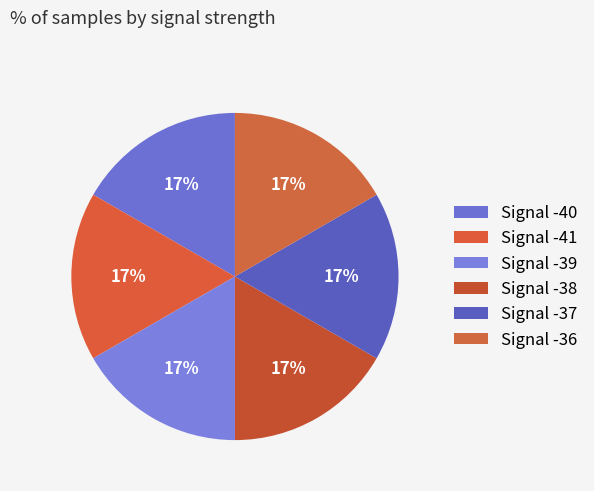

To the nearest percent, what is the combined percentage of Signal -36 and Signal -40?

33%